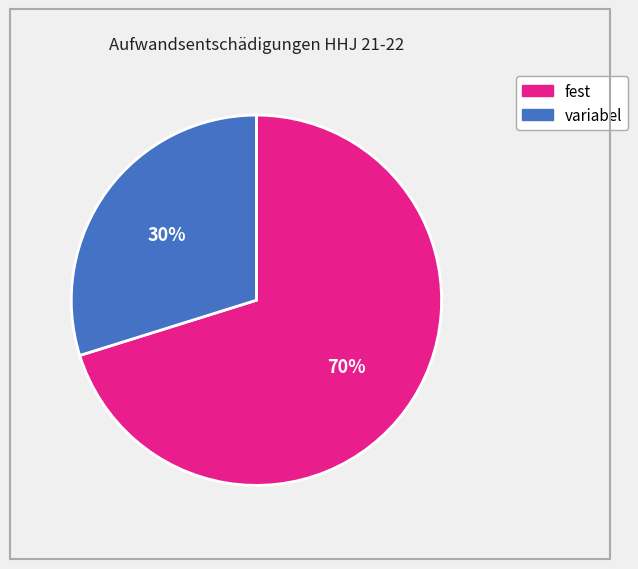

To the nearest percent, what is the average slice percentage?

50%